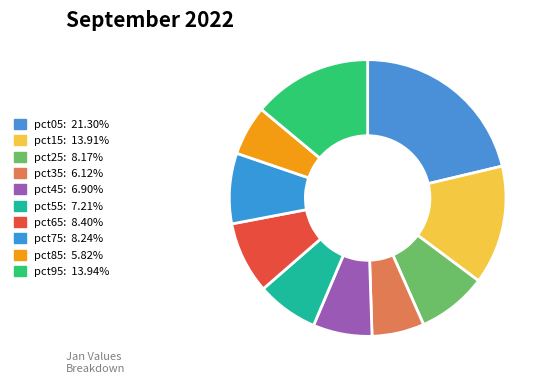

What percentage is the pct25 slice, to the nearest percent?

8%